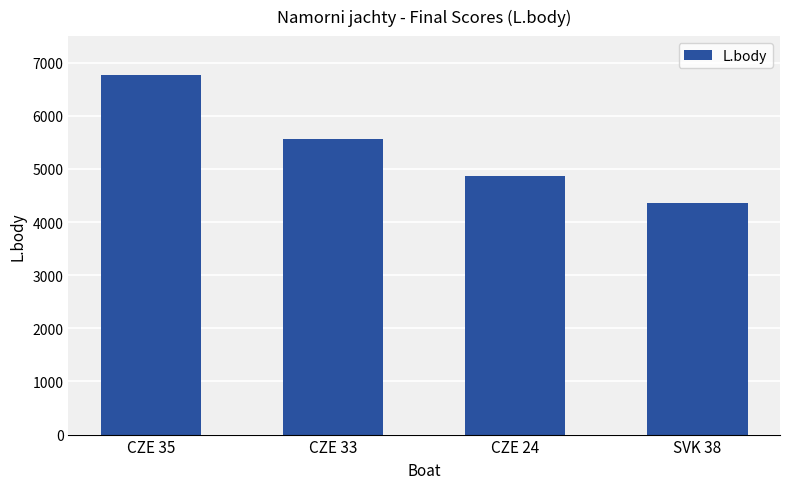

How many values are below 5564?

2